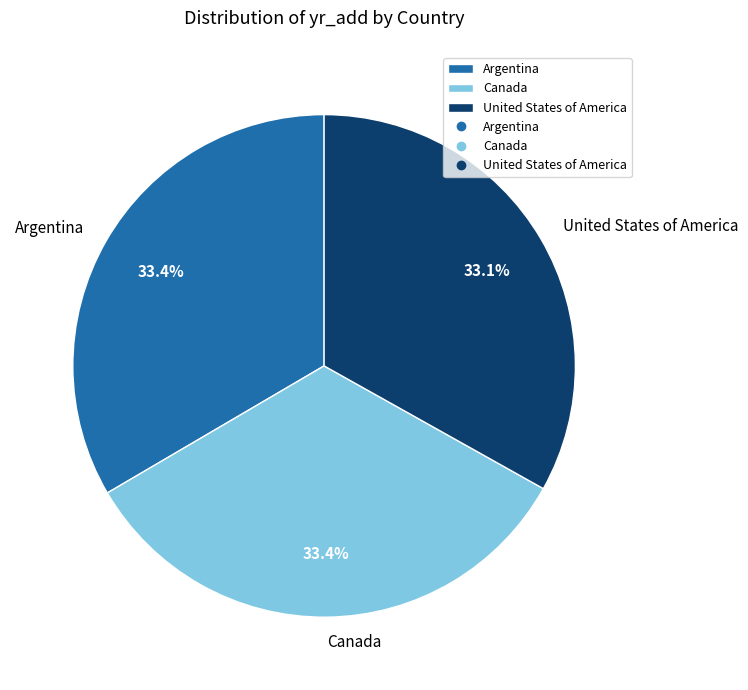

To the nearest percent, what is the average slice percentage?

33%